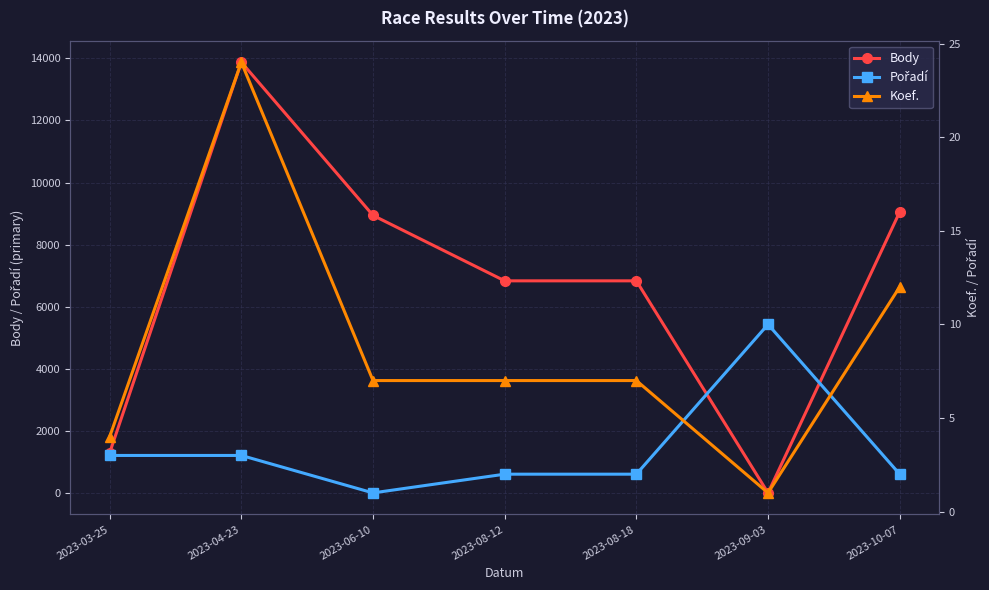

Is this an area chart (filled region under the line)?

No